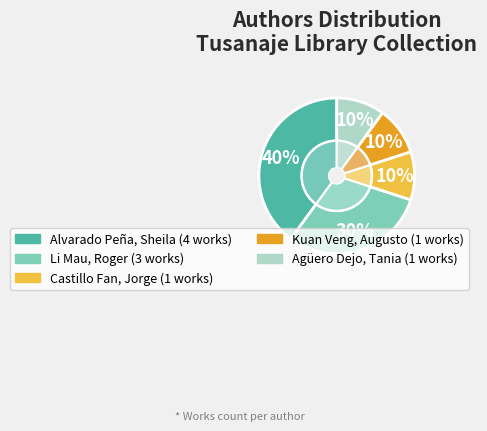

To the nearest percent, what is the difference between the largest and smallest slice percentages?

30%